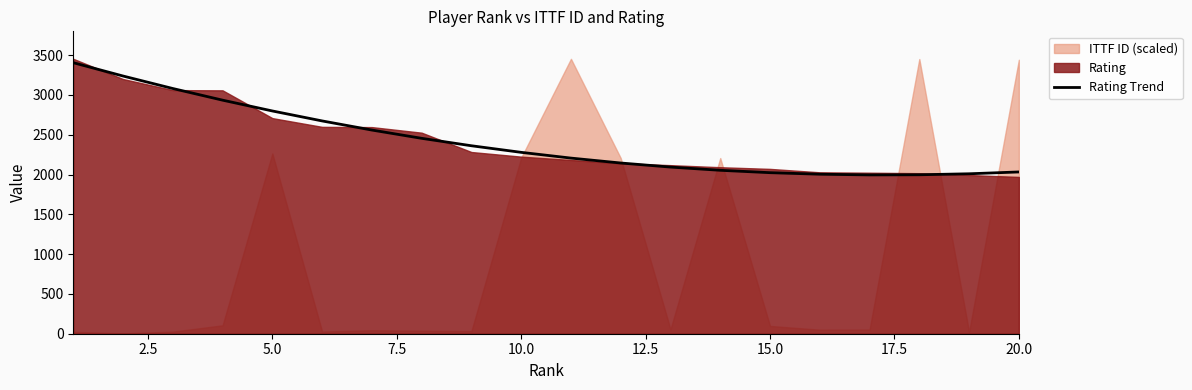

What is the minimum value for Rating Trend?

1995.4